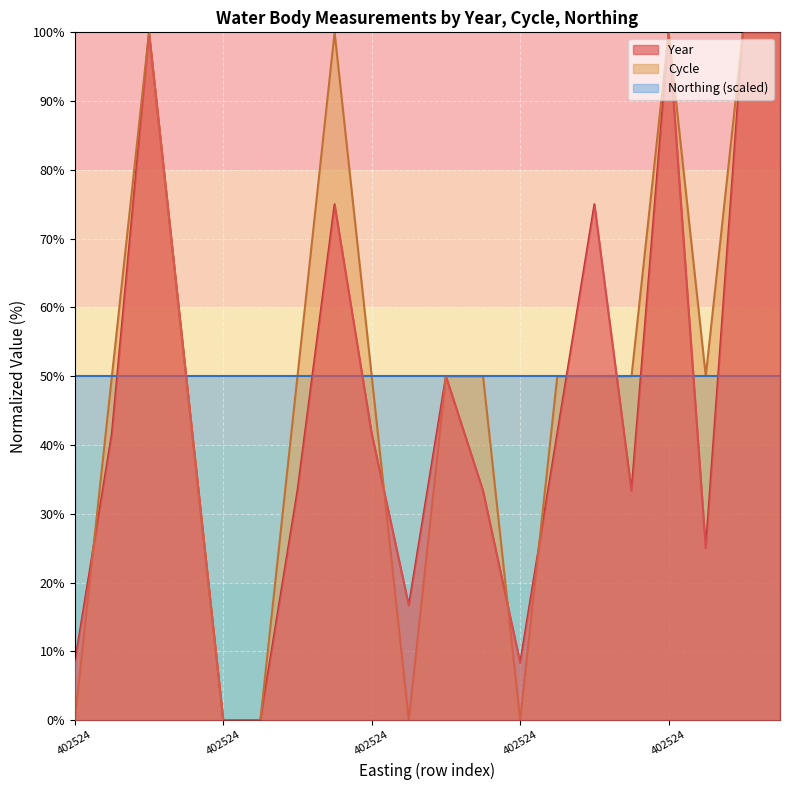

The Cycle series shows 68.7 at 402524. True or false?

False